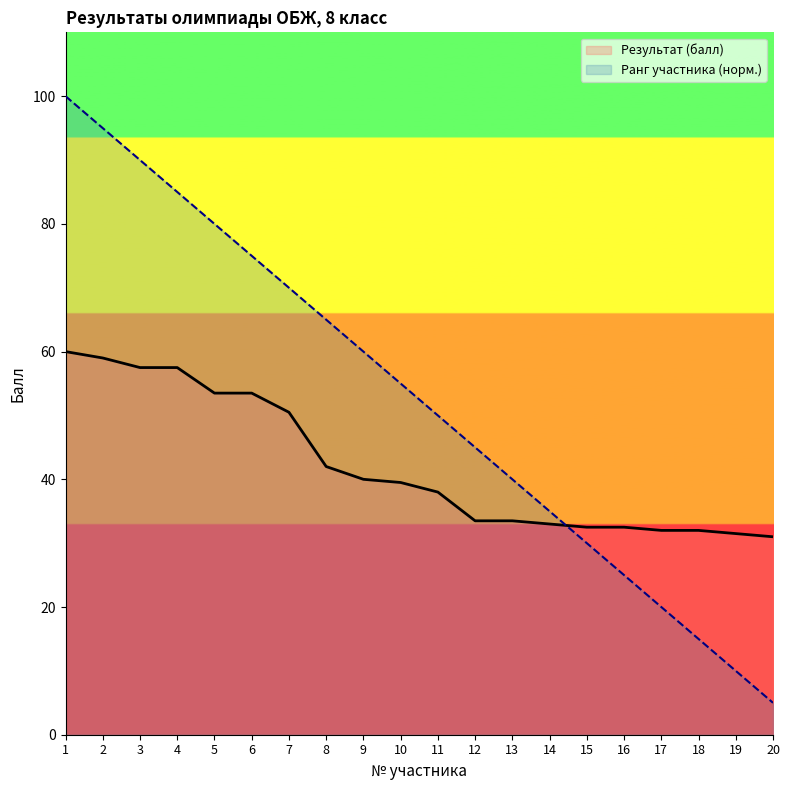

Which series has the largest range (max minus min)?

Ранг участника (норм.)